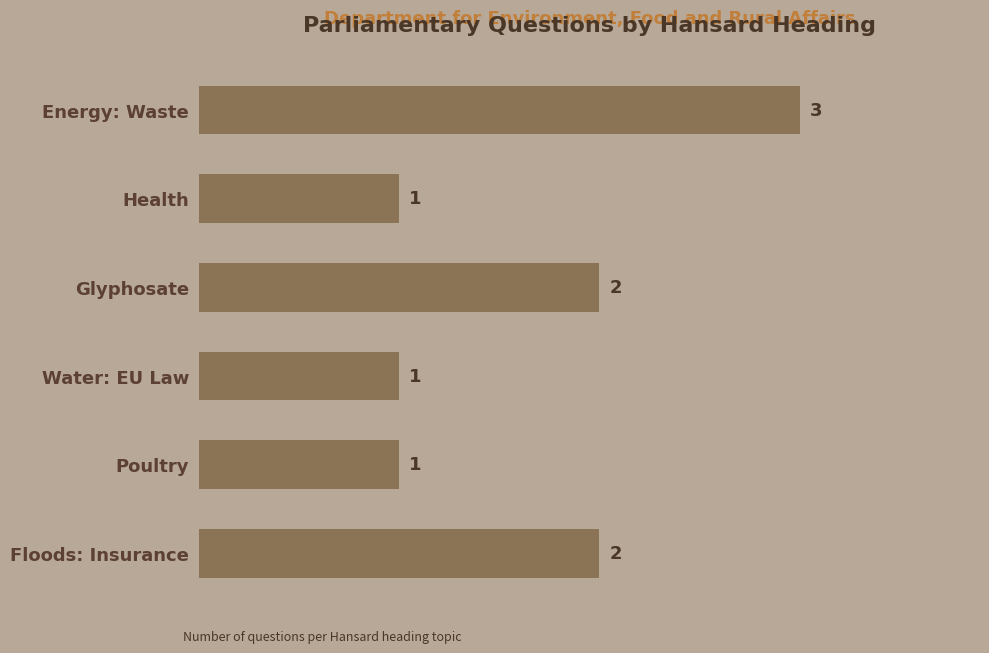

How many values are between 1 and 2?

5